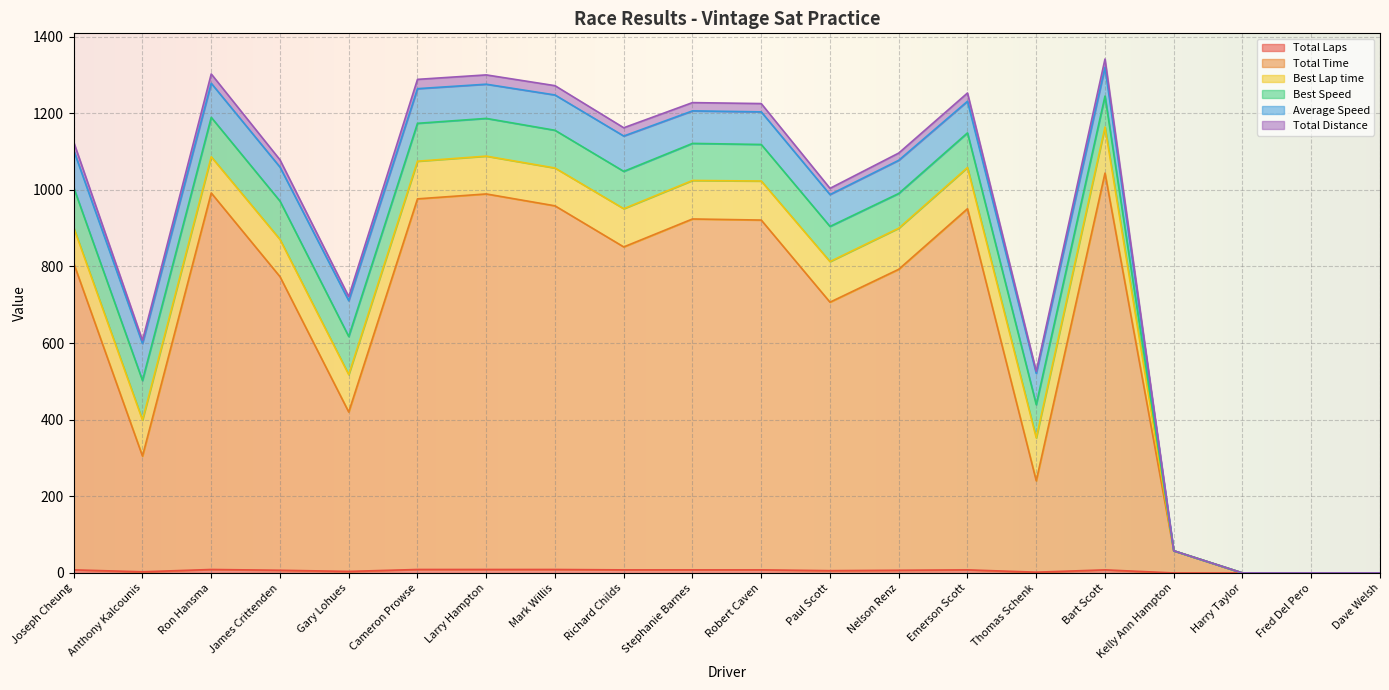

What position from the right is James Crittenden?

17